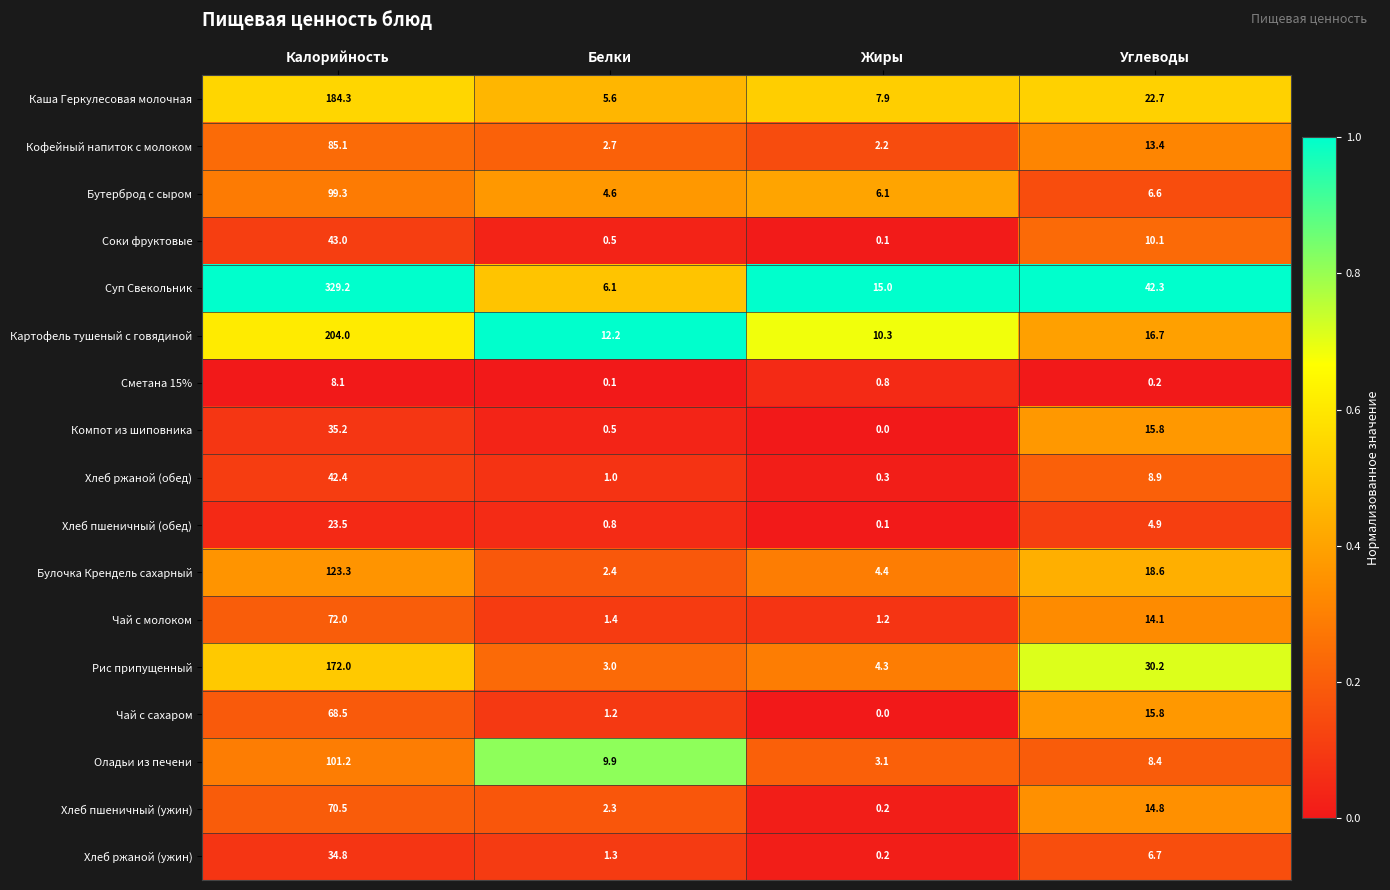

Which category has the highest value in the Чай с сахаром series?

Калорийность